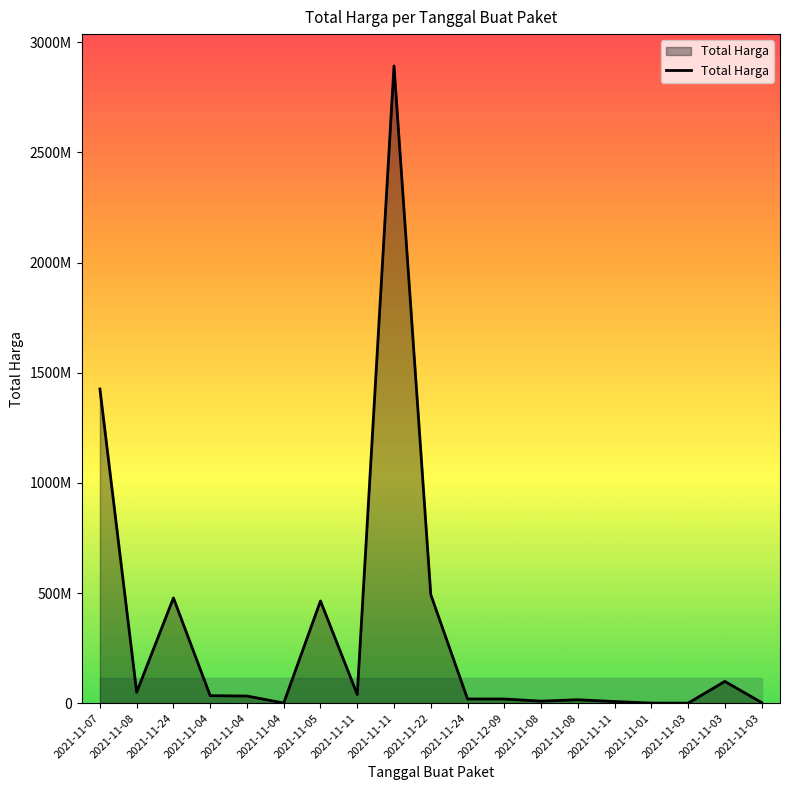

What is the difference between the values at 2021-11-04 and 2021-12-09?

15100000